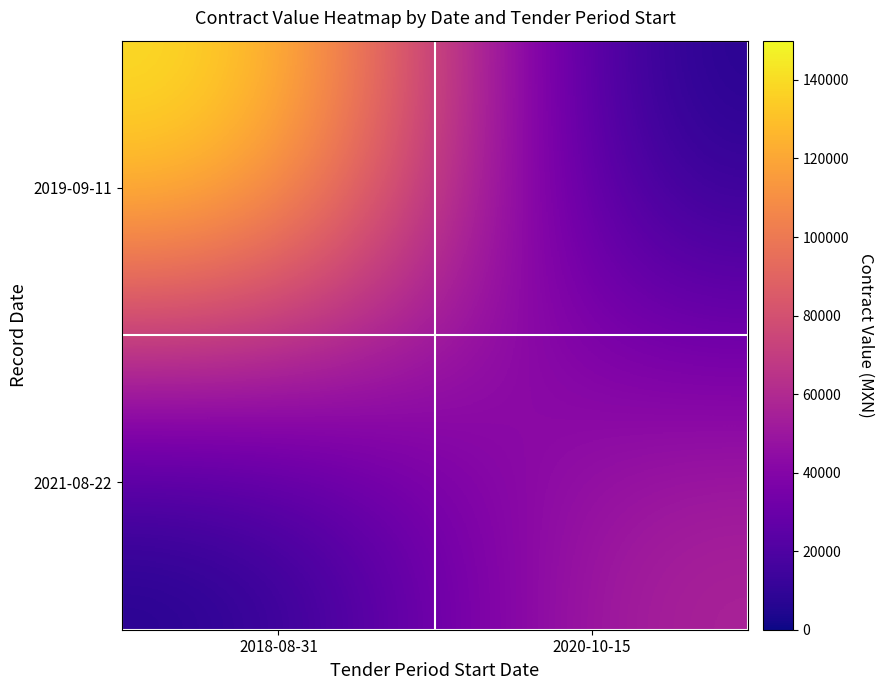

Reading left to right, list all the values displayed in this chart.

2019-09-11: 2018-08-31=150000	2020-10-15=0
2021-08-22: 2018-08-31=0	2020-10-15=60000